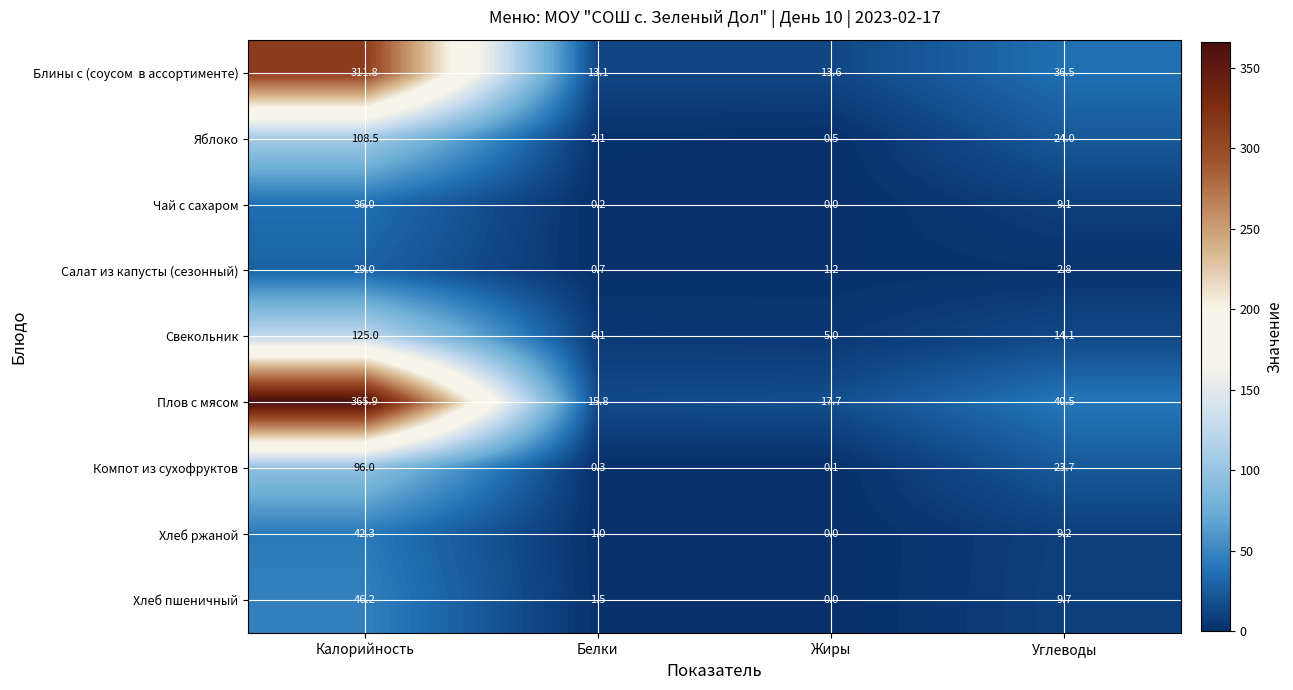

At which category does the chart reach its peak across all series?

Калорийность